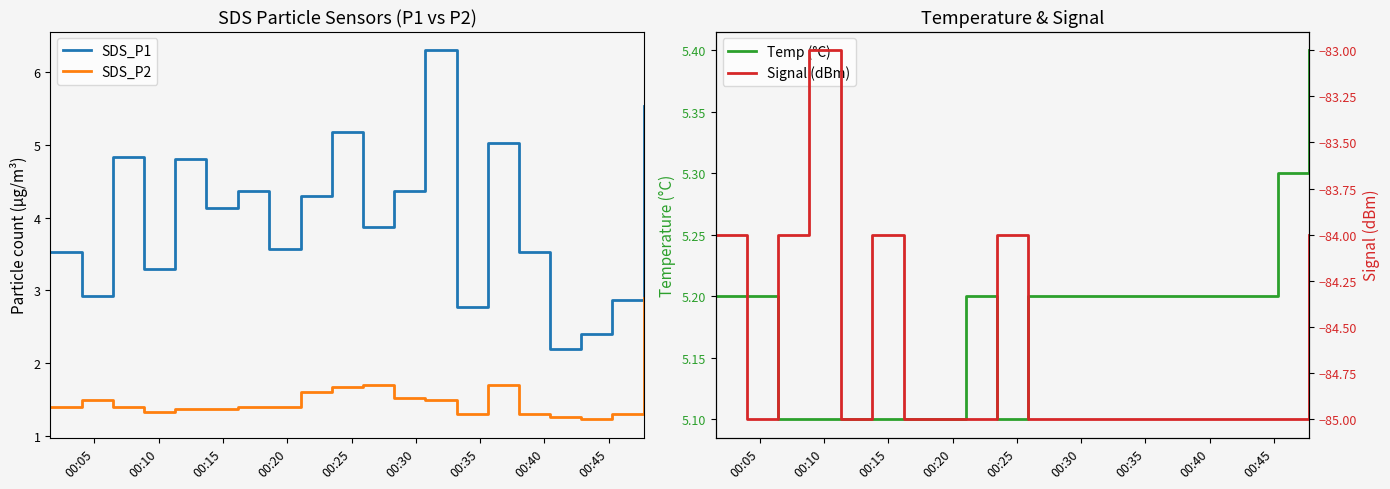

Which series has the largest total across all categories?

Temp (°C)